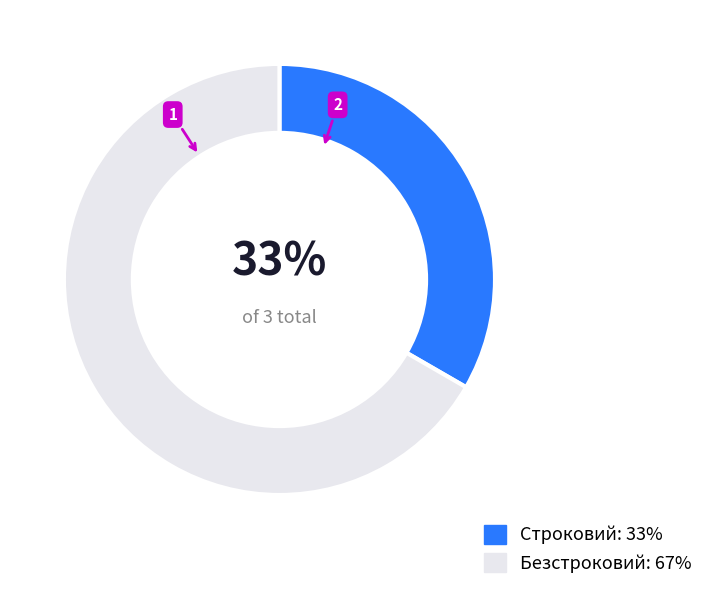

True or false: Строковий accounts for 22% of the total.

False